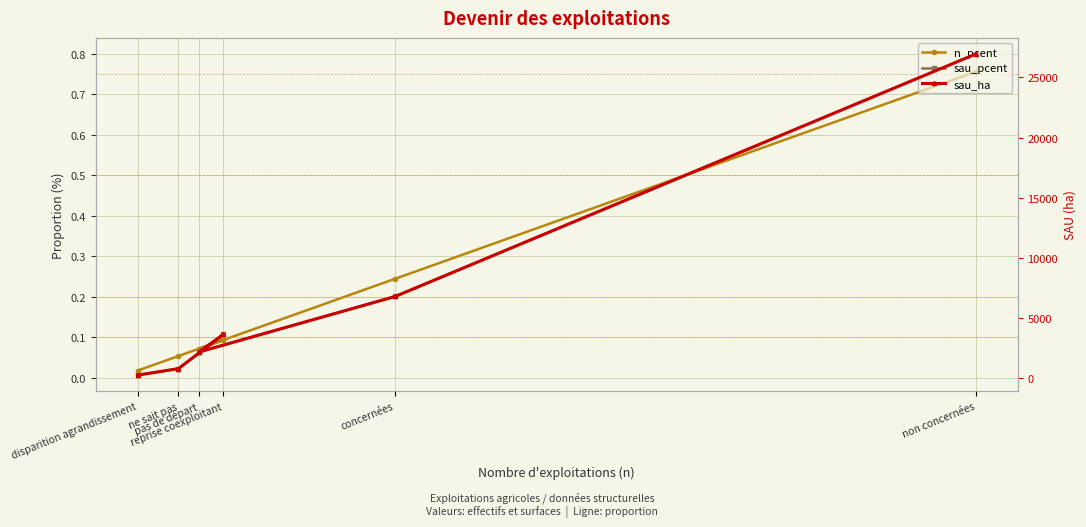

True or false: sau_ha has a value of 26959.4 at non concernées.

True